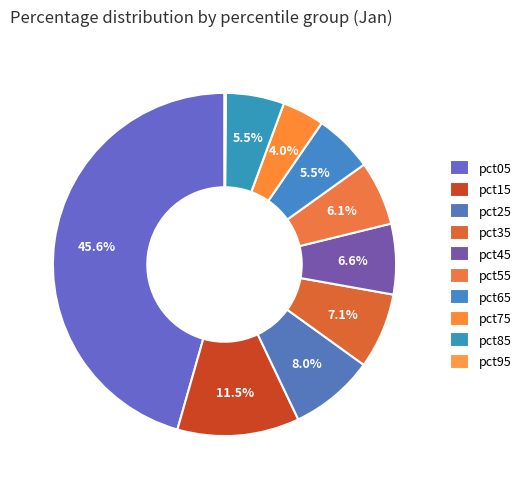

How many slices are in this pie chart?

10